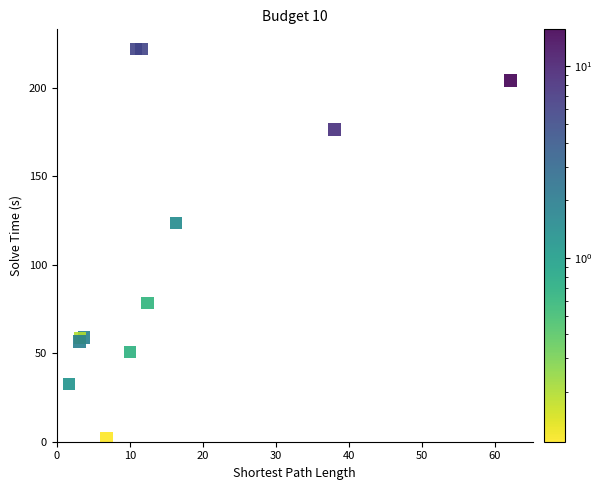

What Y value in the scatter plot is closest to 112?

123.8